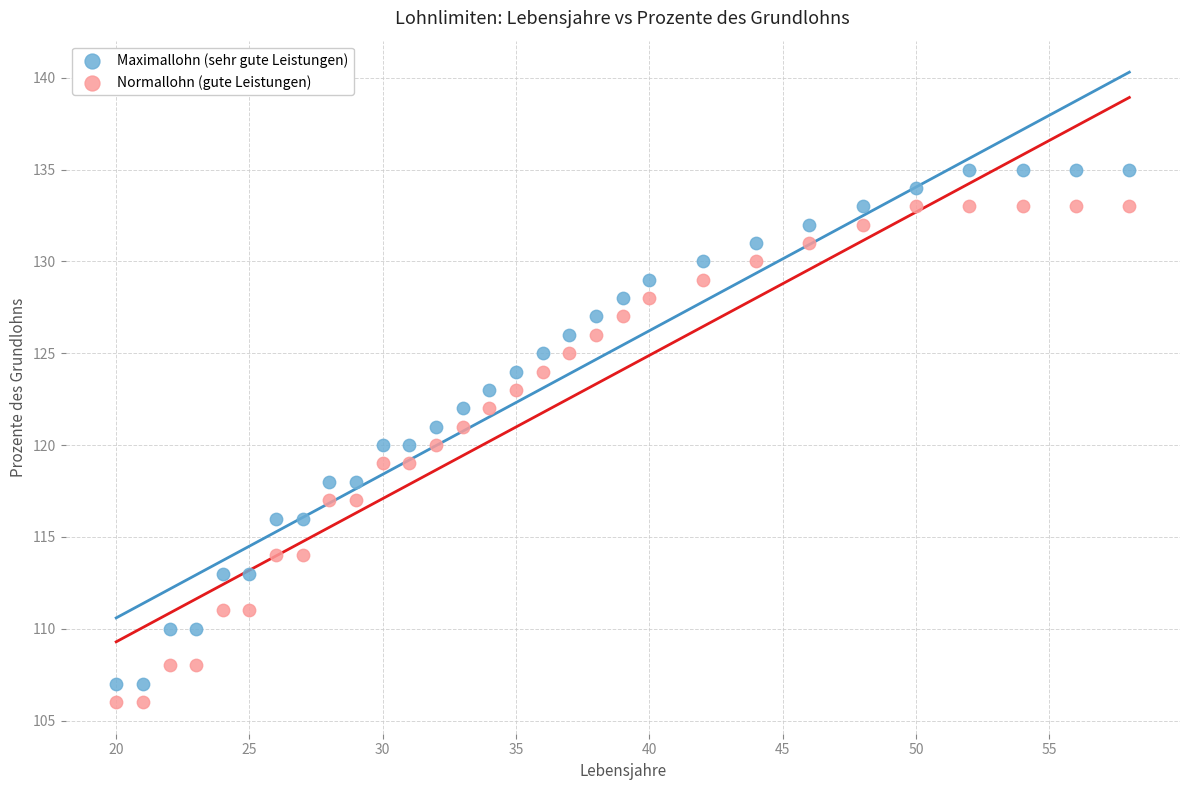

What are all the series names shown in the legend?

Maximallohn (sehr gute Leistungen), Normallohn (gute Leistungen)